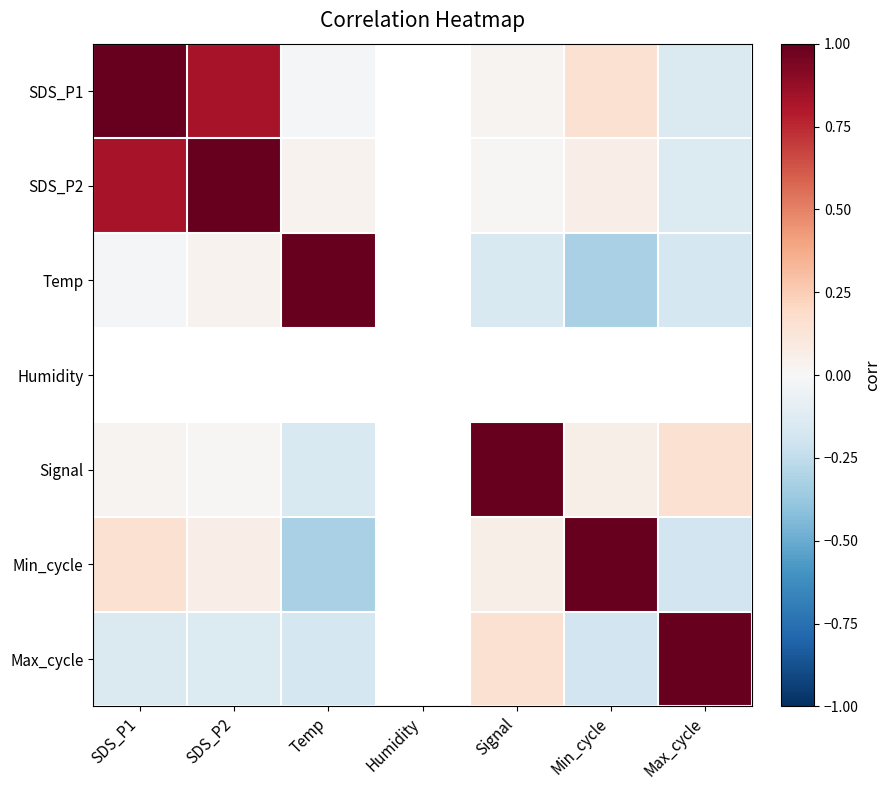

How many negative values does the Signal series have?

1